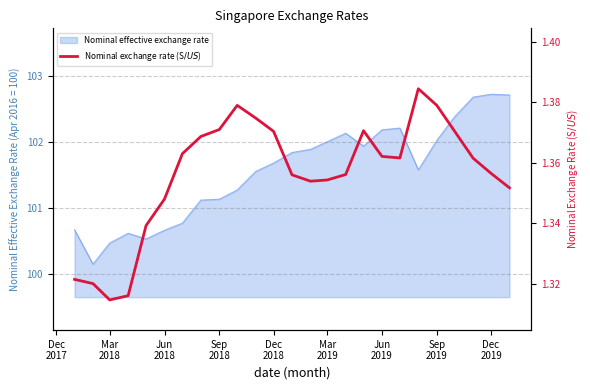

What is the maximum value for Nominal effective exchange rate?

102.7